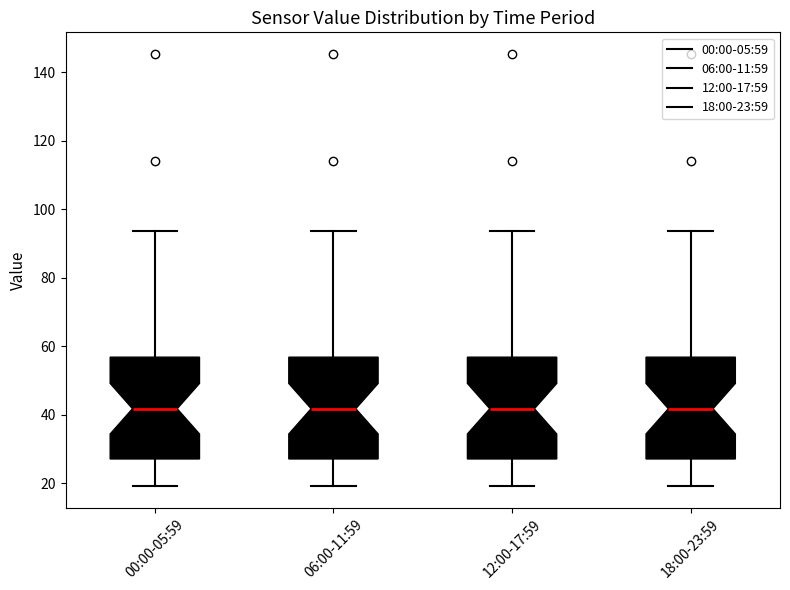

Reading left to right, transcribe this box plot: for each box, give where its median line is, the range the box spans, and where its two whiskers end, as read against the y-axis. The values are not printed on the chart, so give them approximately, as read against the axis.

00:00-05:59: median 42, box 28 to 56, whiskers 20 to 94
06:00-11:59: median 42, box 28 to 56, whiskers 20 to 94
12:00-17:59: median 42, box 28 to 56, whiskers 20 to 94
18:00-23:59: median 42, box 28 to 56, whiskers 20 to 94